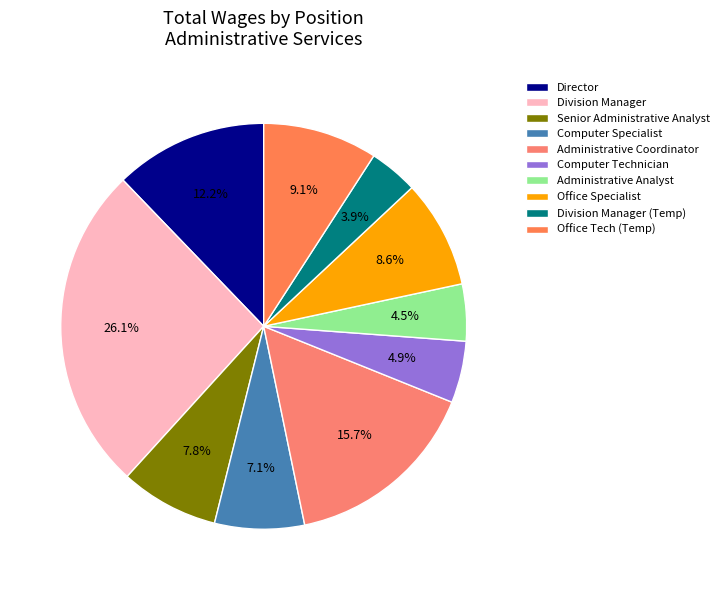

Is the sum of Director and Division Manager (Temp) greater than half?

No